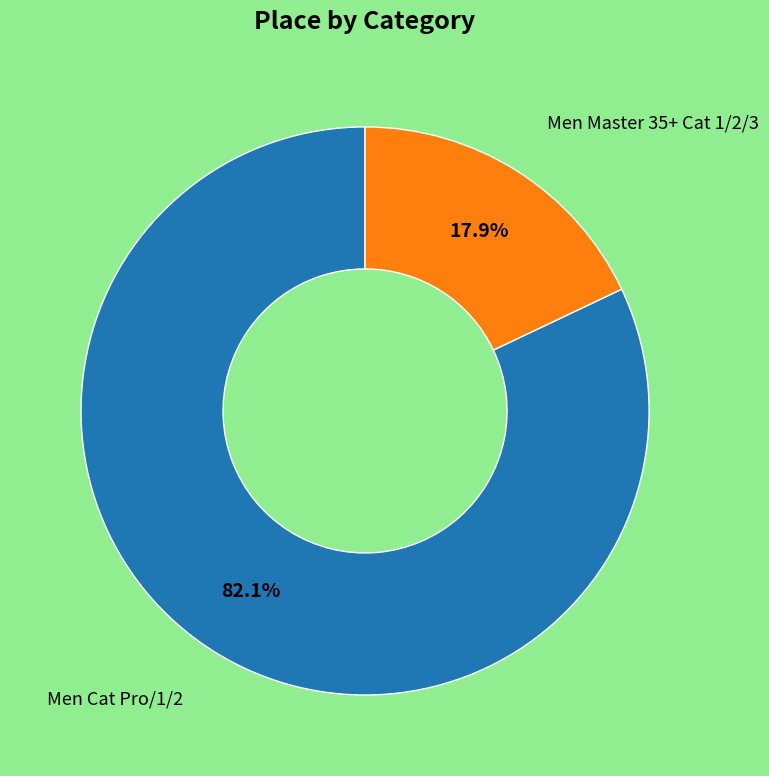

Is there a majority slice in this chart?

Yes